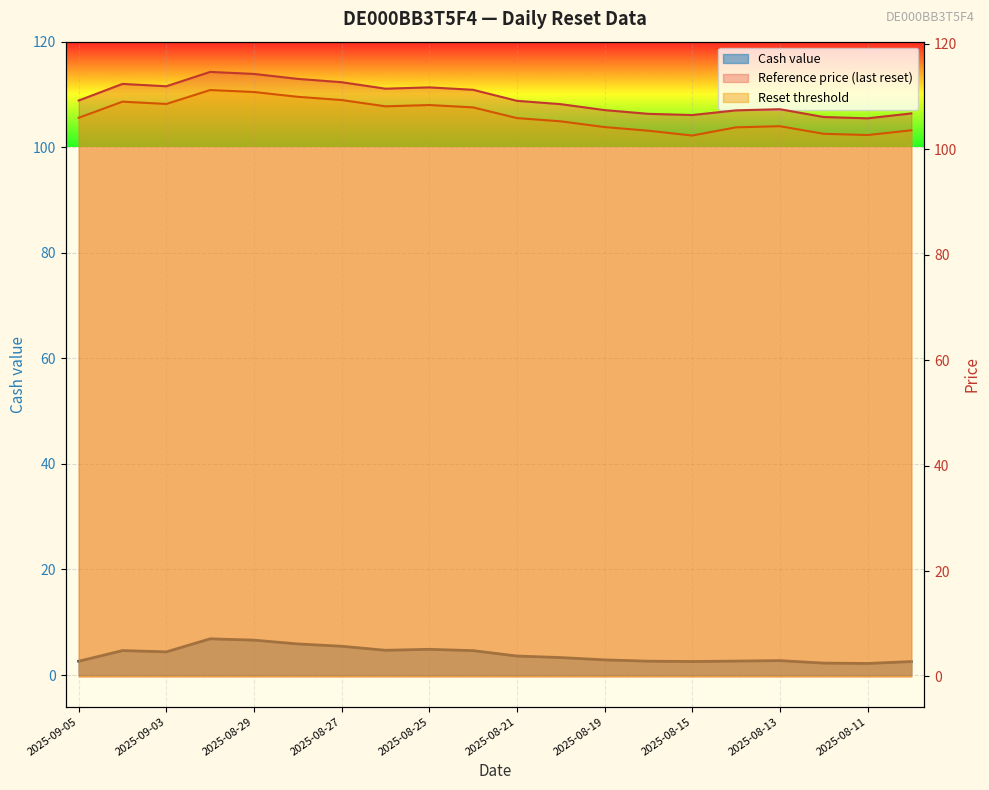

How many data points does each series have?

20